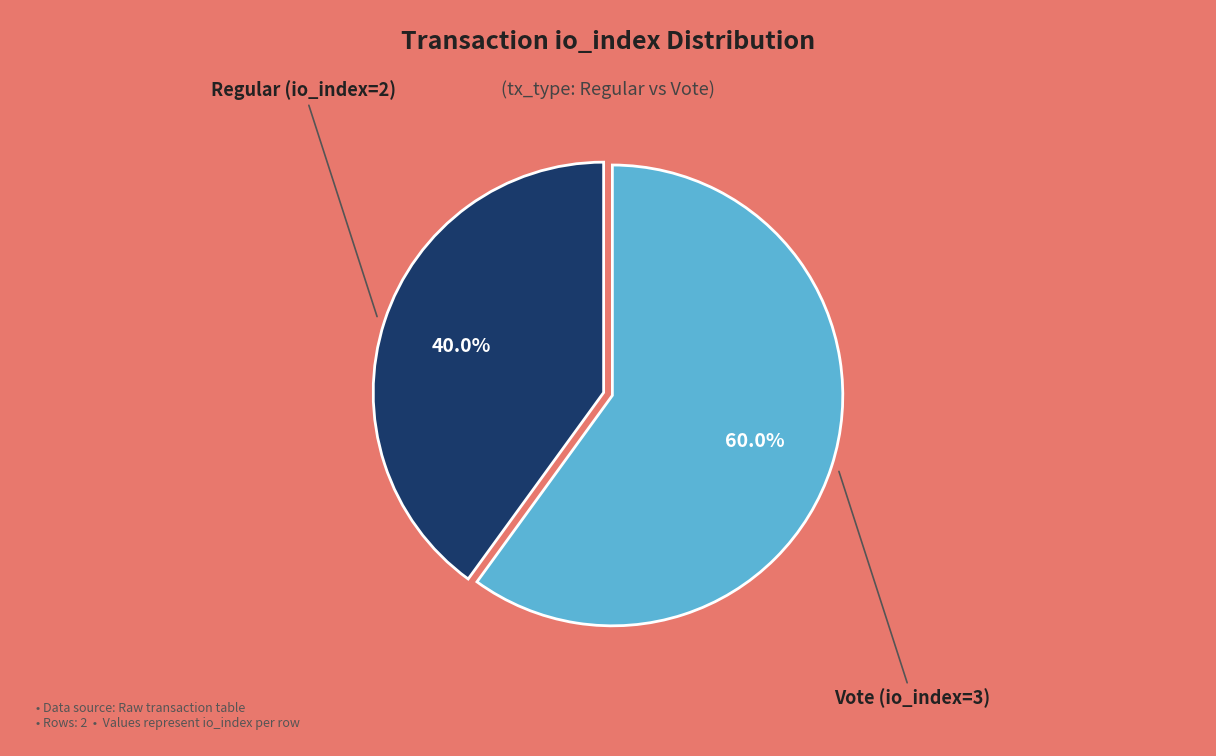

How many segments does this pie chart have?

2